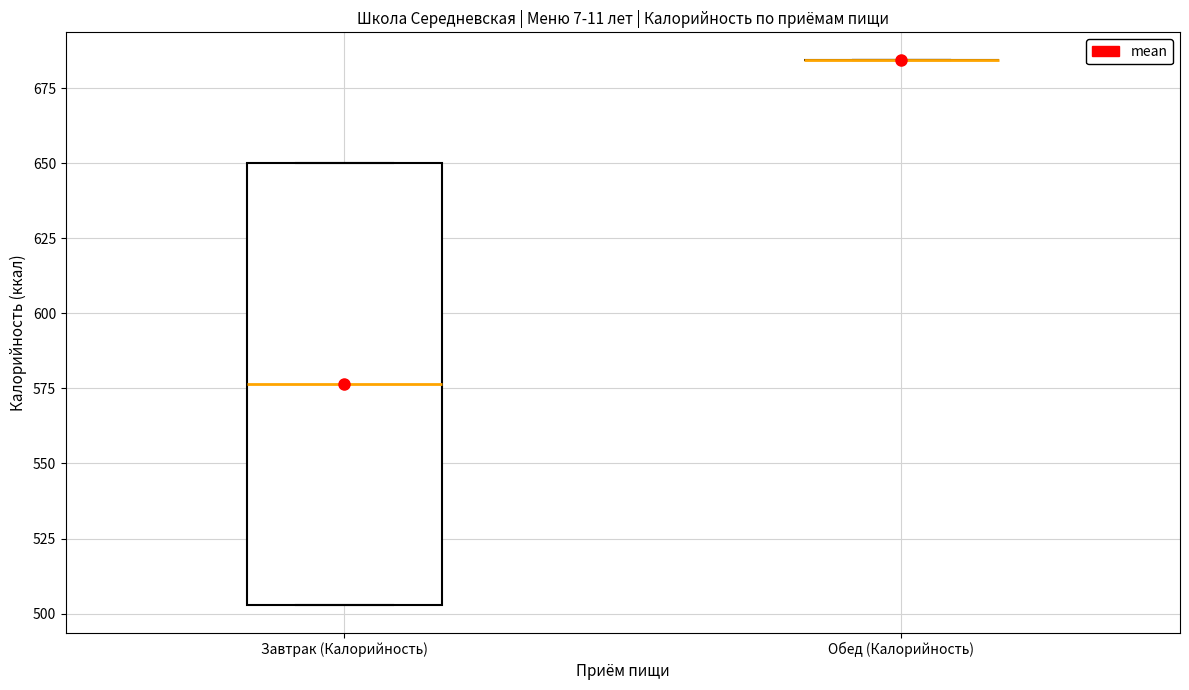

Reading left to right, transcribe this box plot: for each box, give where its median line is, the range the box spans, and where its two whiskers end, as read against the y-axis. The values are not printed on the chart, so give them approximately, as read against the axis.

Завтрак (Калорийность): median 575, box 505 to 650, whiskers 505 to 650
Обед (Калорийность): box collapsed to a line at 685, whiskers 685 to 685